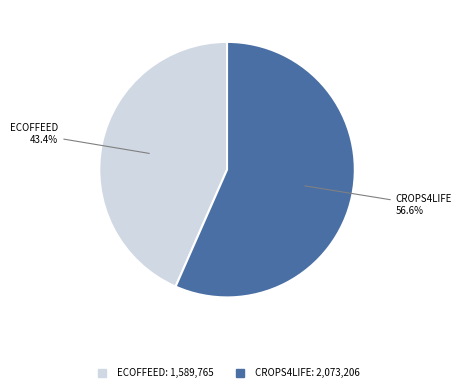

Does any single category account for the majority?

Yes